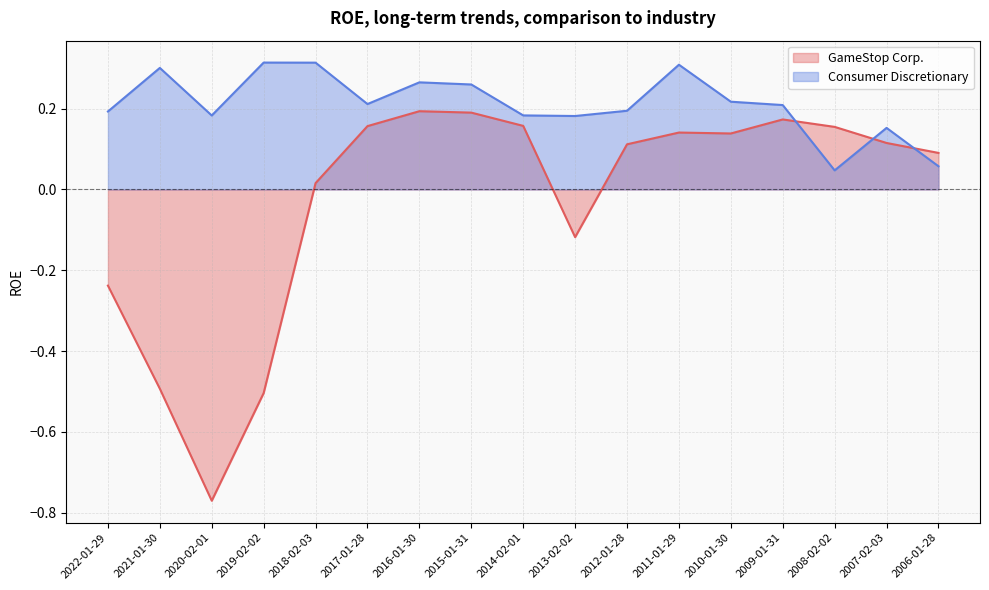

What is the value of the Consumer Discretionary point at the 11th from the left?

0.2